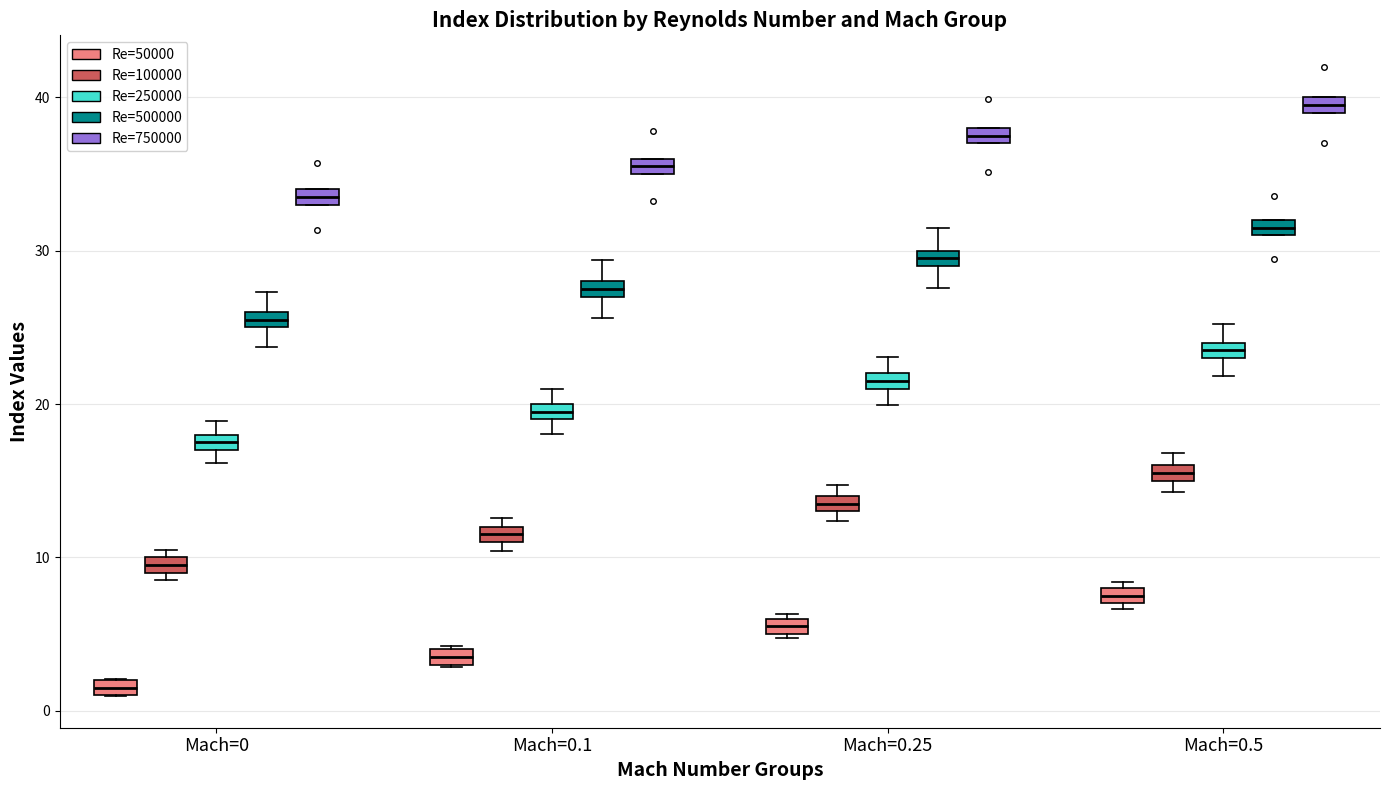

Where is the lower edge of the box for Mach=0.5 (Re=250000) on the y-axis? The values are not printed on the chart, so give them approximately, as read against the axis.

23